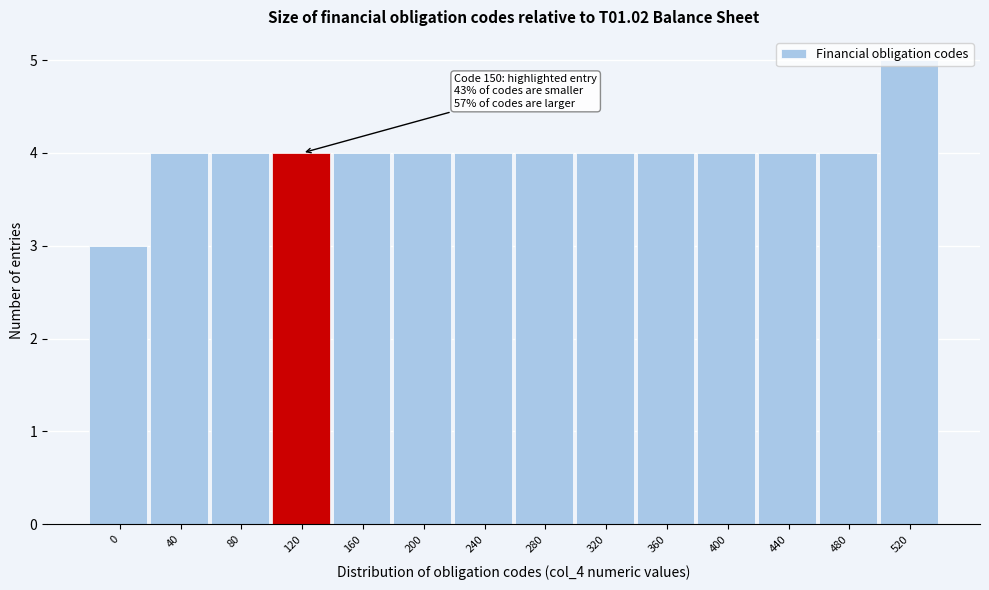

Which label corresponds to the largest value in the chart?

520